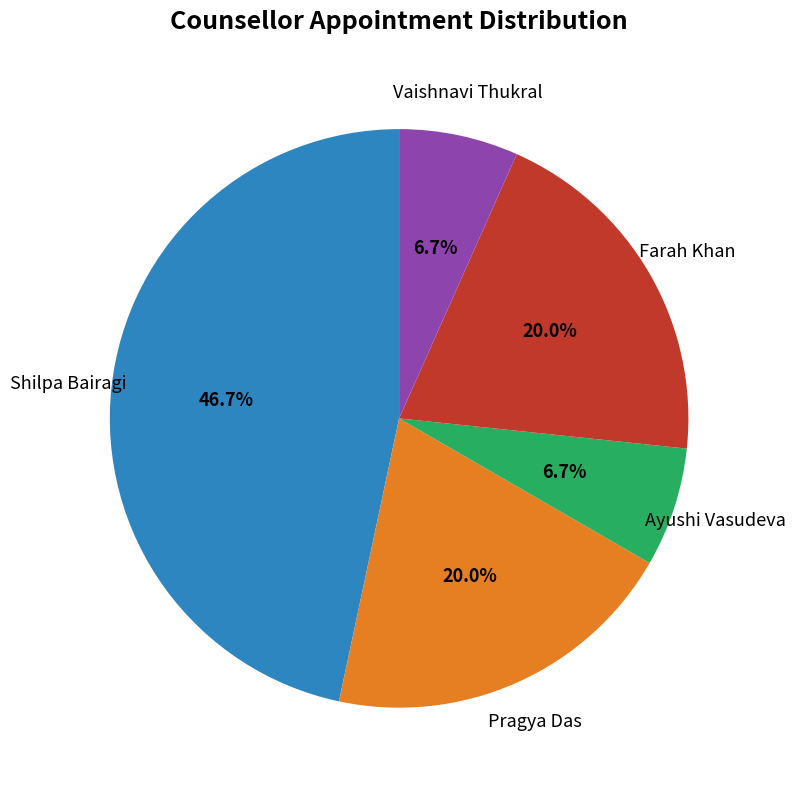

Does any single category account for the majority?

No